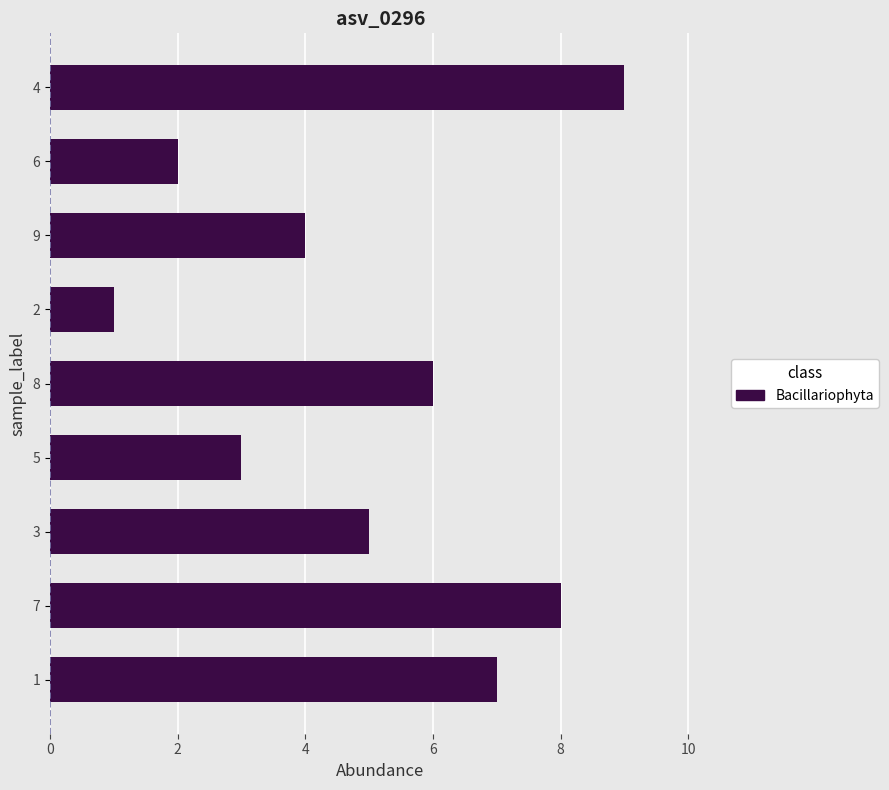

What is the greatest value displayed?

9